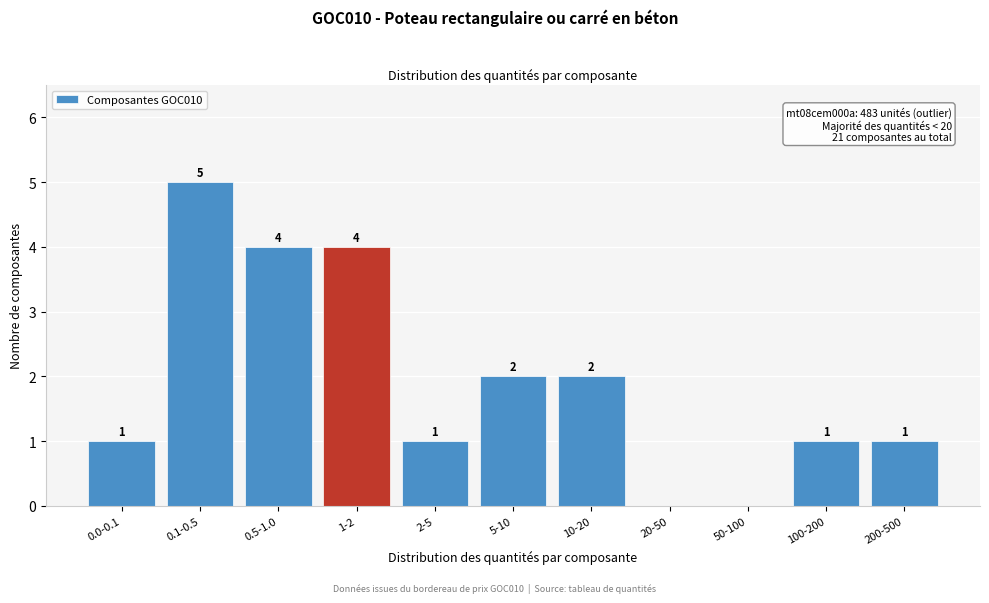

Reading left to right, list all the values displayed in this chart.

0.0-0.1=1	0.1-0.5=5	0.5-1.0=4	1-2=4	2-5=1	5-10=2	10-20=2	20-50=0	50-100=0	100-200=1	200-500=1